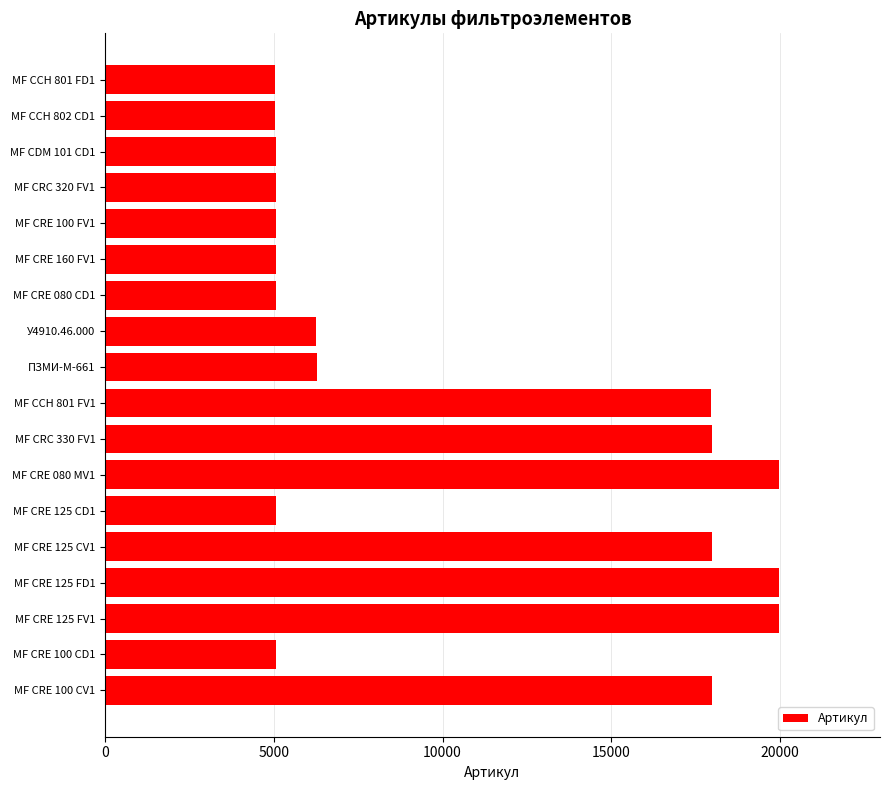

True or false: the data shows 3148 at У4910.46.000.

False